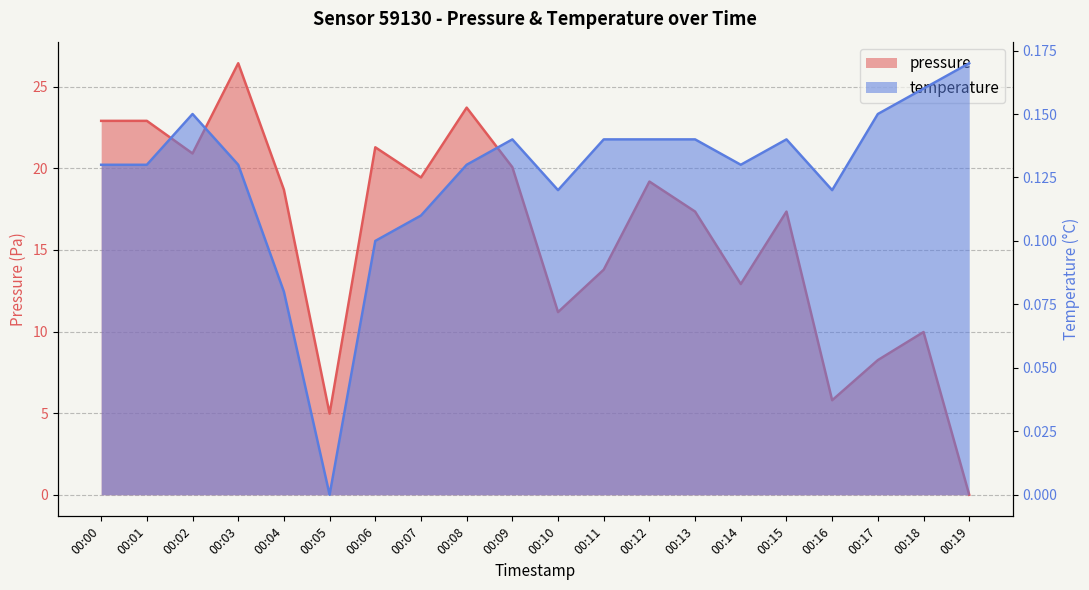

Reading left to right, what are all the values shown in this chart?

pressure: 22.9	22.9	20.9	26.4	18.7	5.0	21.3	19.4	23.7	20.1	11.2	13.8	19.2	17.4	12.9	17.4	5.8	8.2	10.0	0.0
temperature: 0.1	0.1	0.1	0.1	0.1	0.0	0.1	0.1	0.1	0.1	0.1	0.1	0.1	0.1	0.1	0.1	0.1	0.1	0.2	0.2